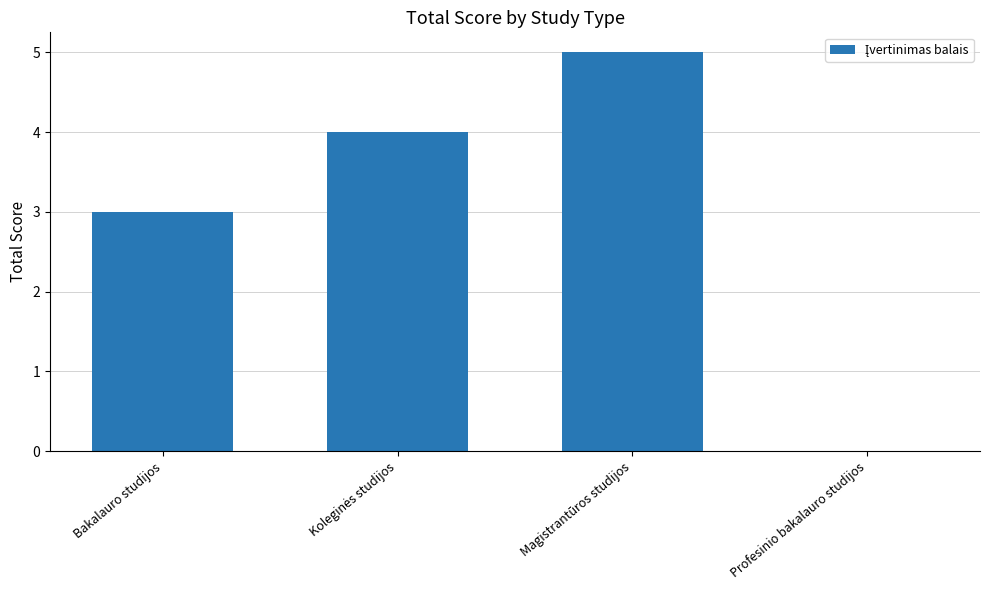

What is the difference between the values at Bakalauro studijos and Magistrantūros studijos?

2